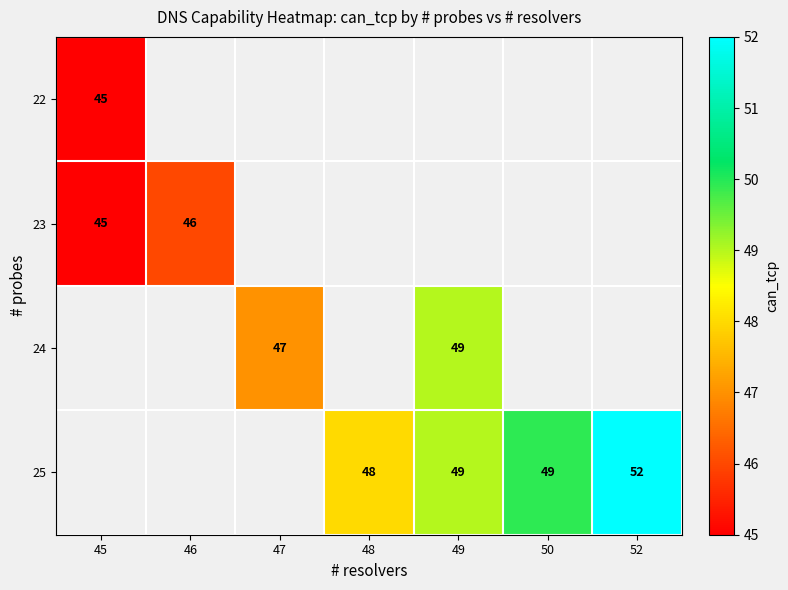

Which has a higher value, 46 or 45?

45